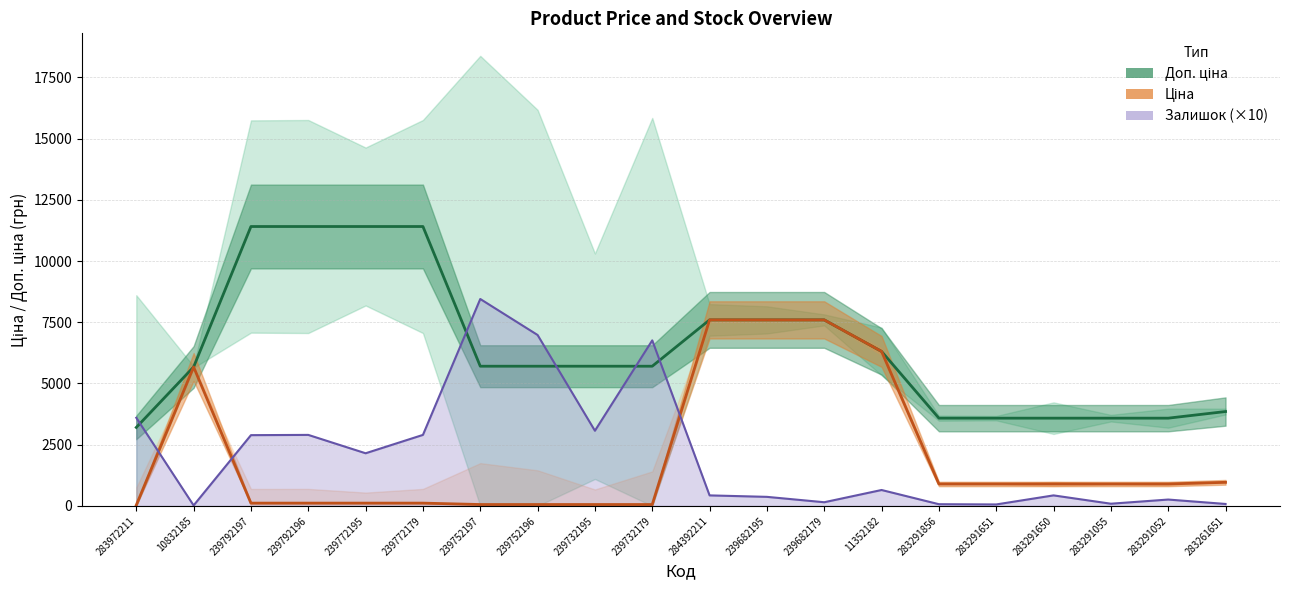

What is the difference between the Залишок (×10) values at 10832185 and 283291651?

40.0